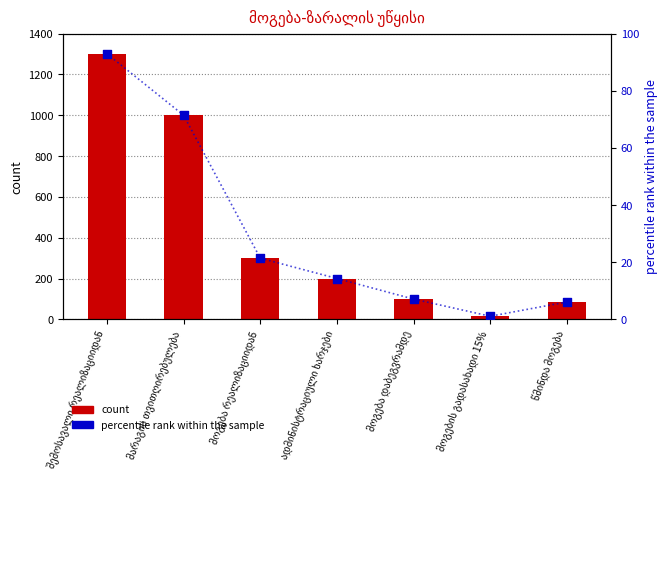

What is the total value across all series at წმინდა მოგება?

91.1